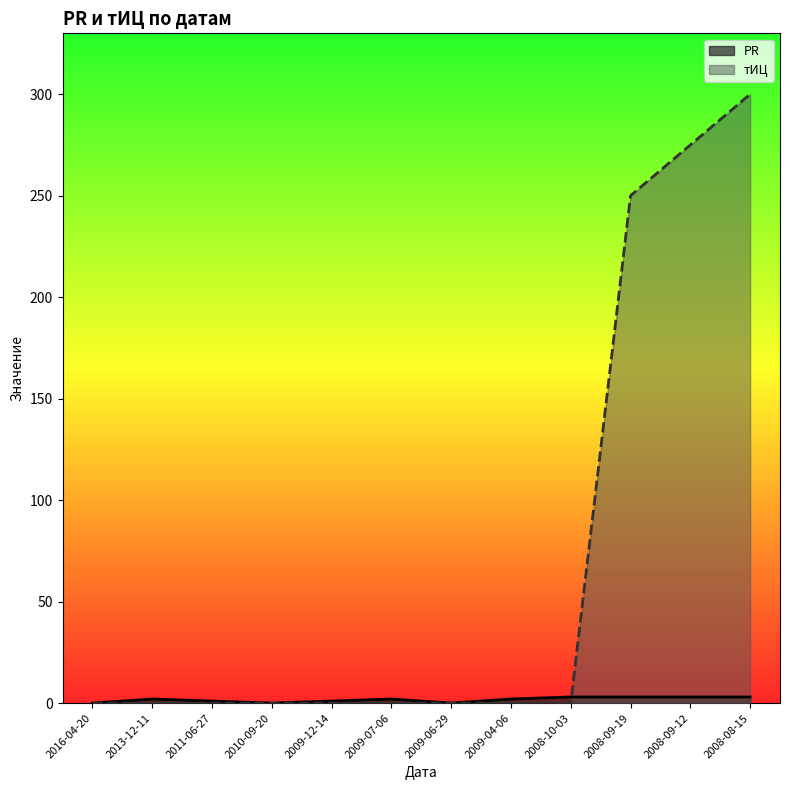

Which label corresponds to the smallest value in the chart?

2016-04-20